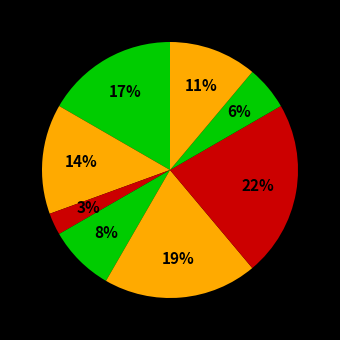

How many segments does this pie chart have?

8